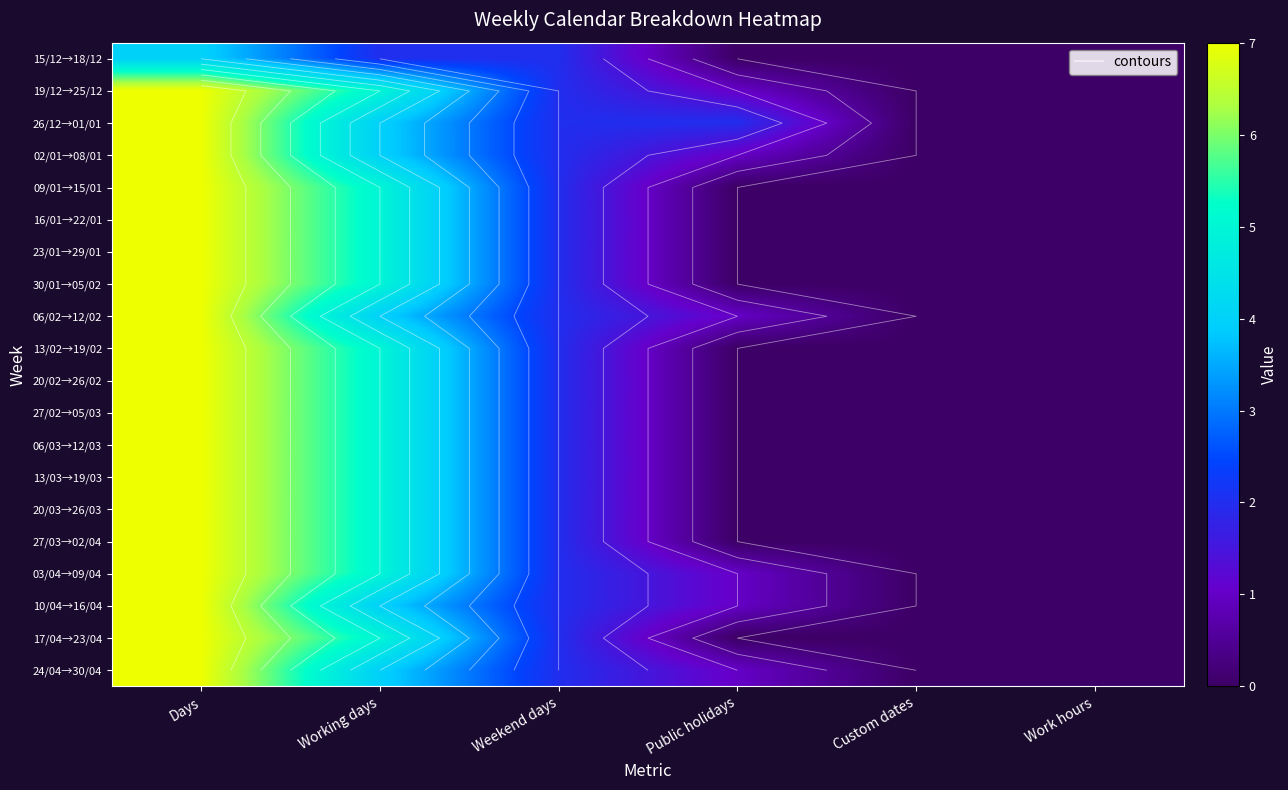

How many distinct data groups are displayed?

20